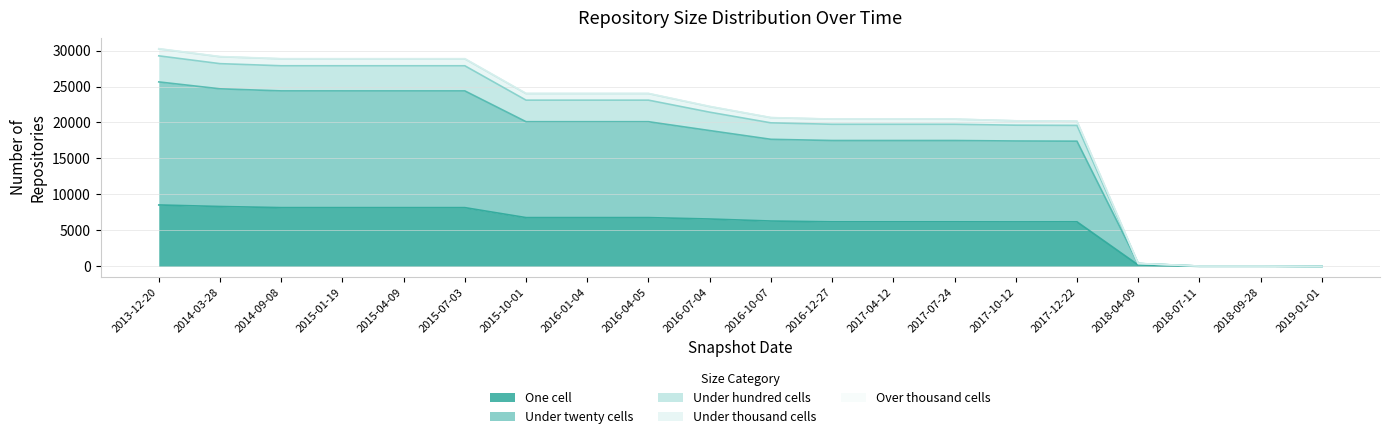

What is the label of the 3rd point from the left?

2014-09-08